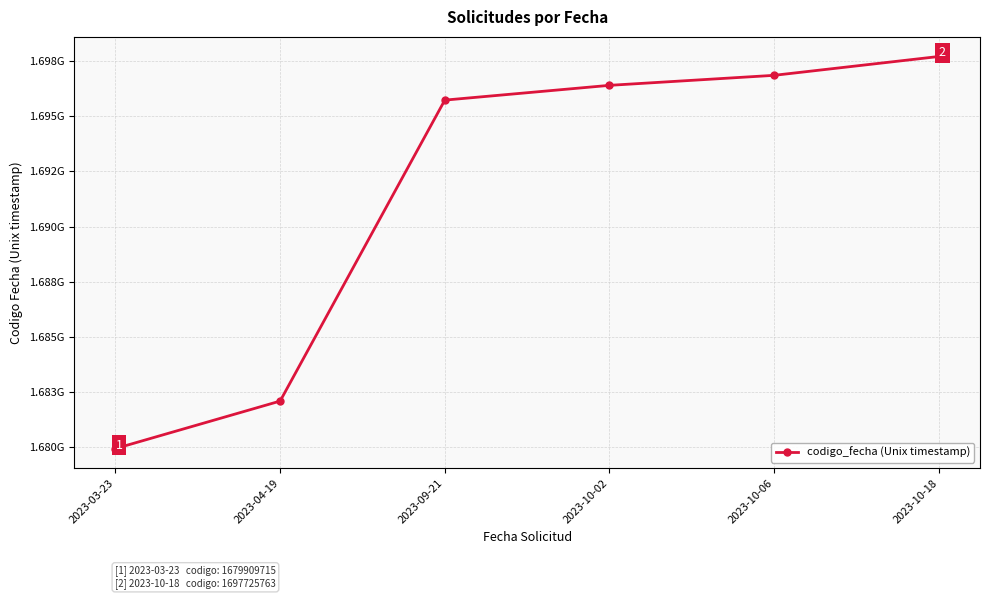

Is this an area chart (filled region under the line)?

No